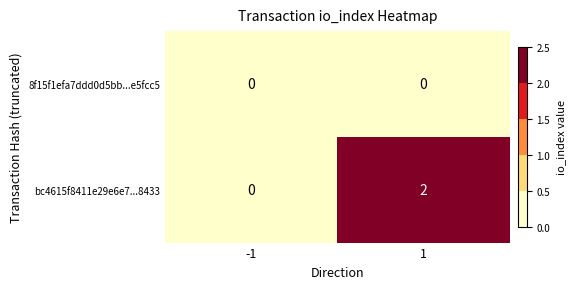

Rank the series by their maximum value, from lowest to highest.

8f15f1efa7ddd0d5bb...e5fcc5, bc4615f8411e29e6e7...8433